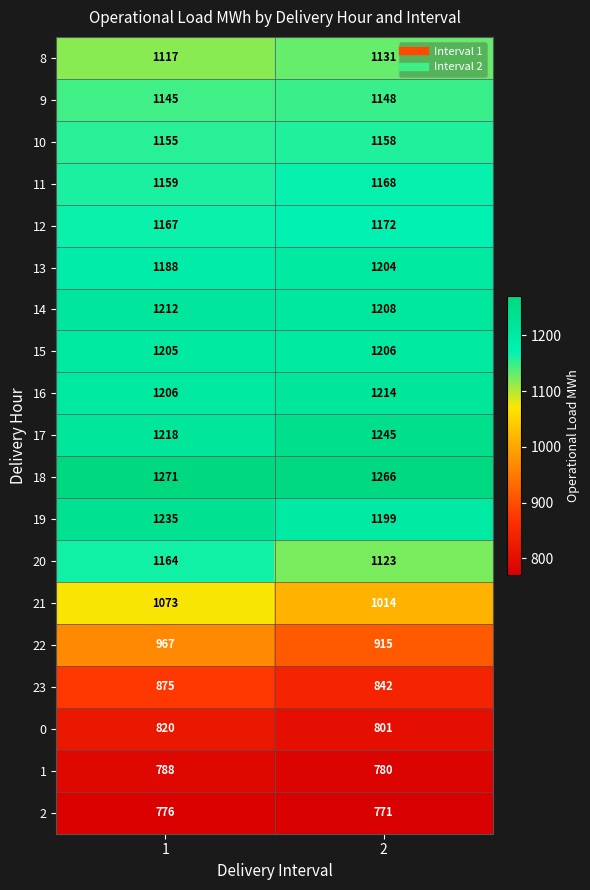

What is the minimum value for 9?

1145